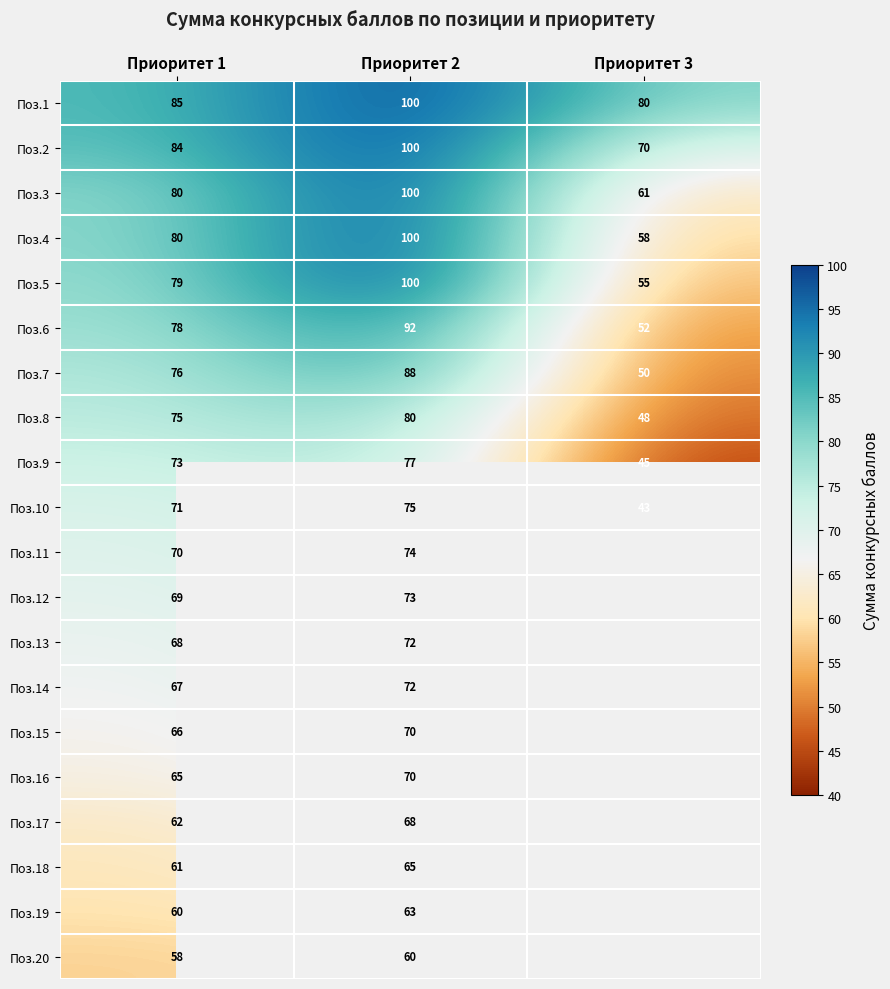

Is the value of Поз.8 at Приоритет 1 greater than the value of Поз.14 at Приоритет 1?

Yes